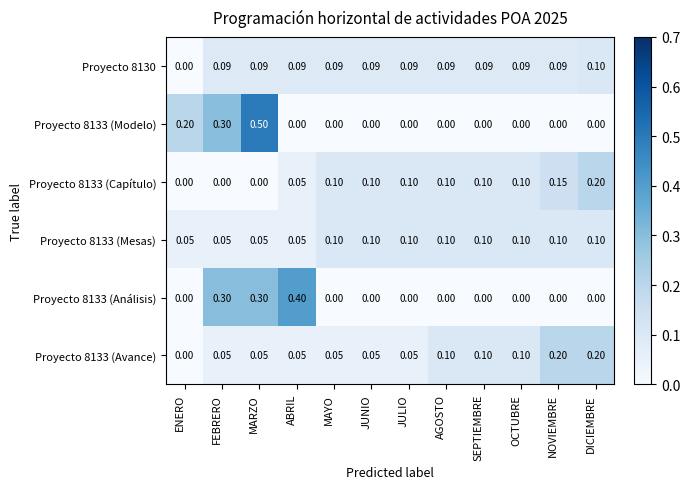

At which category does the chart reach its peak across all series?

MARZO